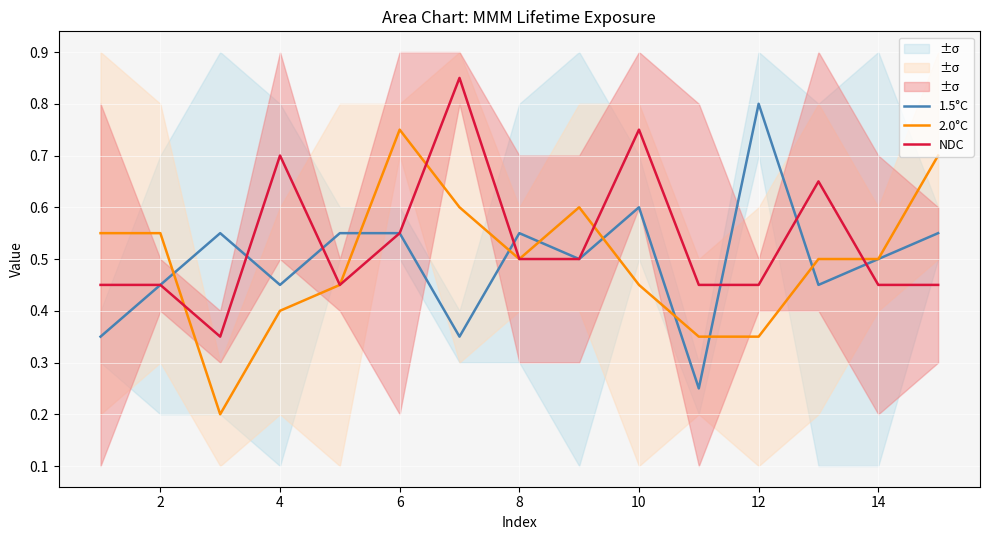

Is it true that 2.0°C equals 0.3 at 4?

False